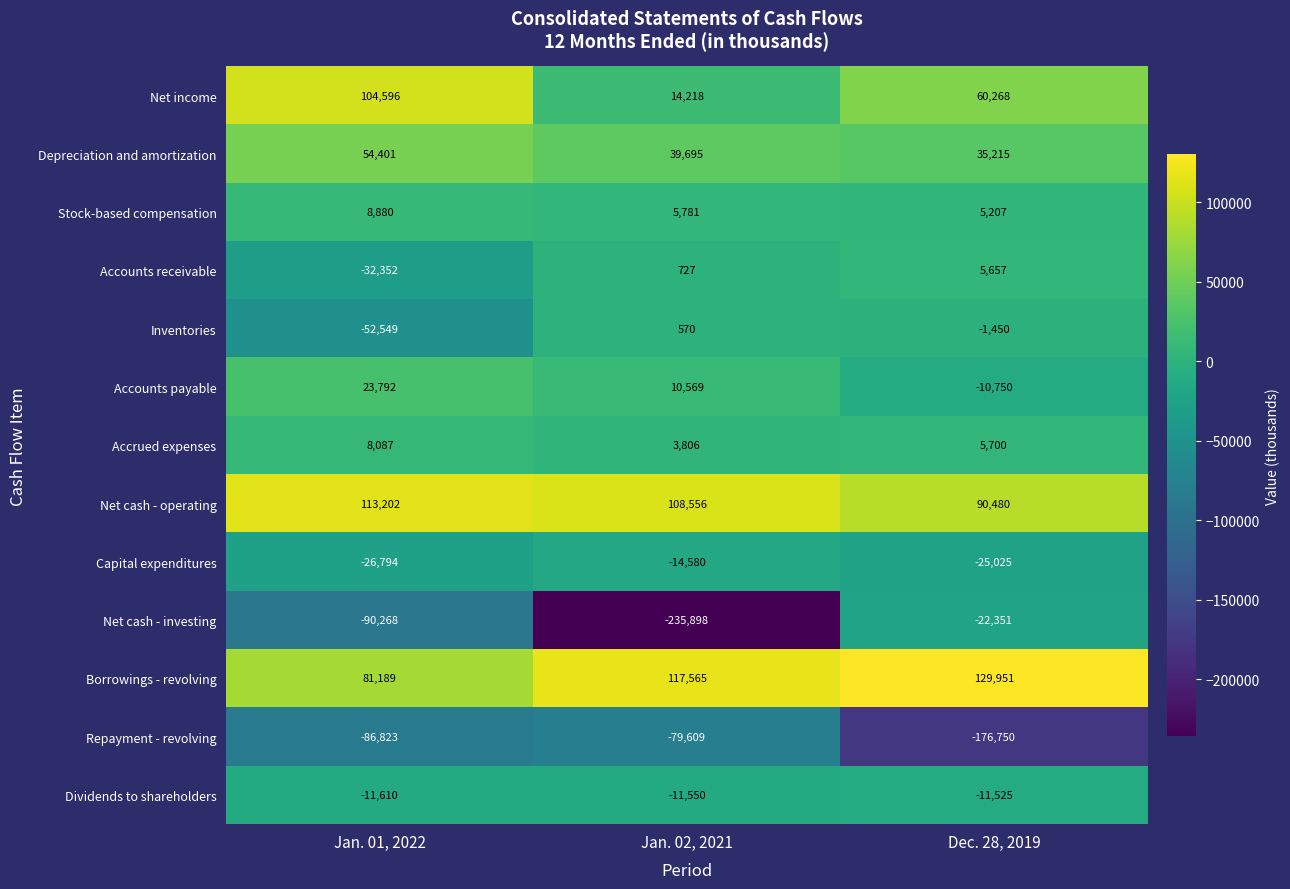

How many data points in Depreciation and amortization are less than 39695?

1